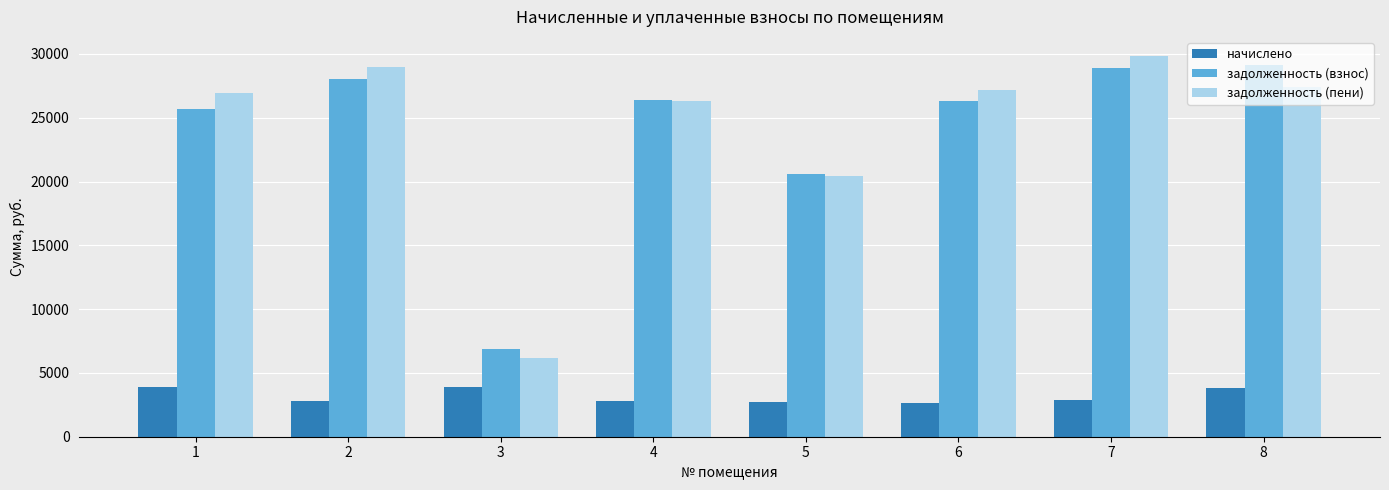

What is the average value of the начислено series?

3168.8